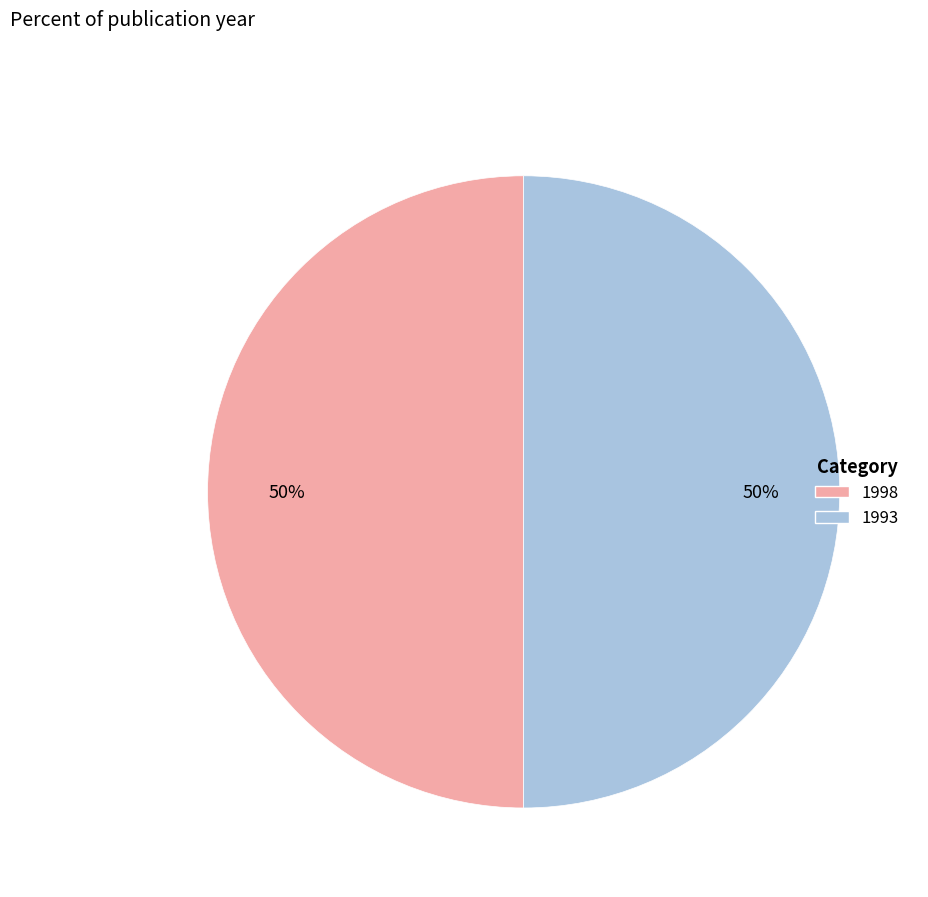

What is the ratio of the value at 1998 to the value at 1993?

1.0